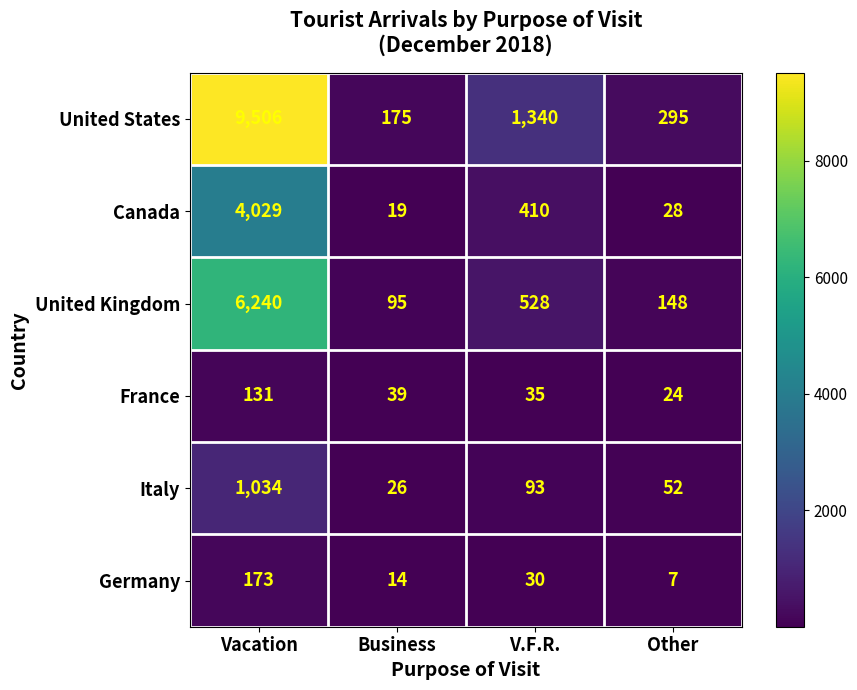

What is the difference between the maximum and second lowest values in the Italy series?

982